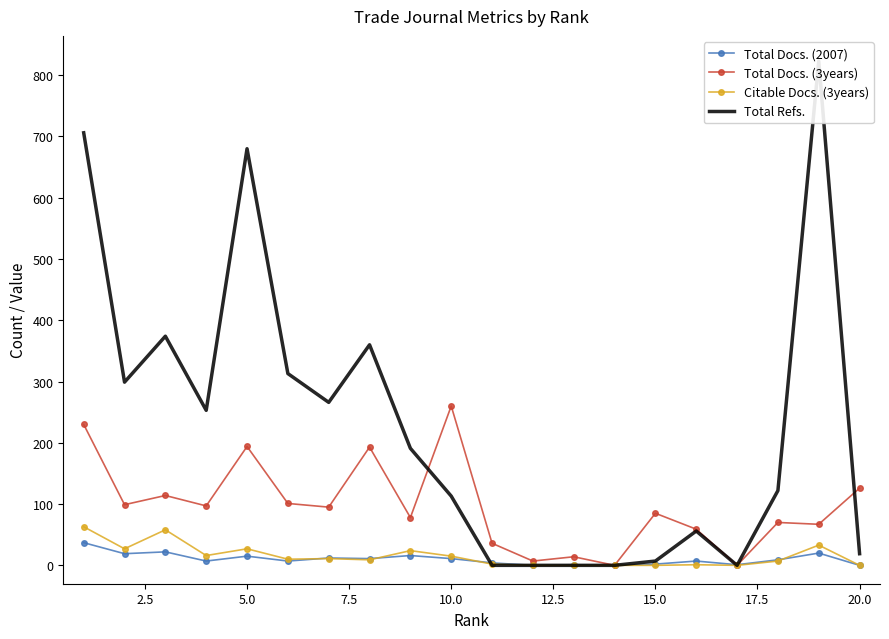

How many interior local peaks does the Total Refs. series have?

5